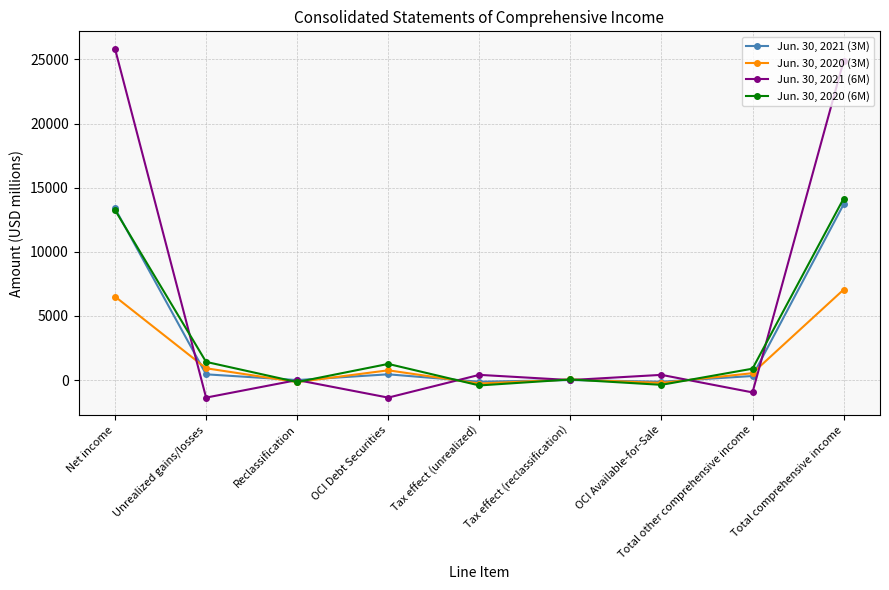

Which label corresponds to the largest value in the chart?

Net income